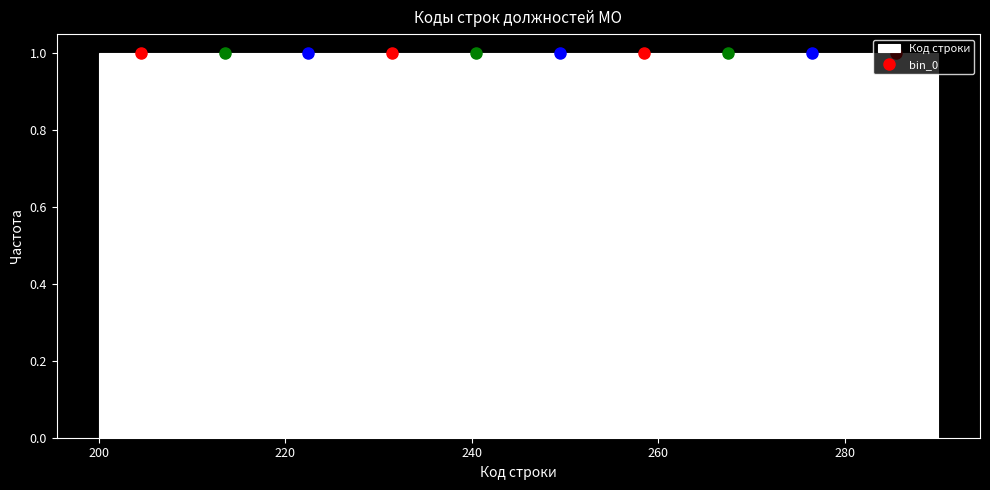

Reading left to right, transcribe this chart: for each bar, give the range it covers on the x-axis and its height. Neither the bar edges nor the heights are printed on the chart, so give them approximately, as read against the axes.

200 to 209: 1
209 to 218: 1
218 to 227: 1
227 to 236: 1
236 to 245: 1
245 to 254: 1
254 to 263: 1
263 to 272: 1
272 to 281: 1
281 to 290: 1